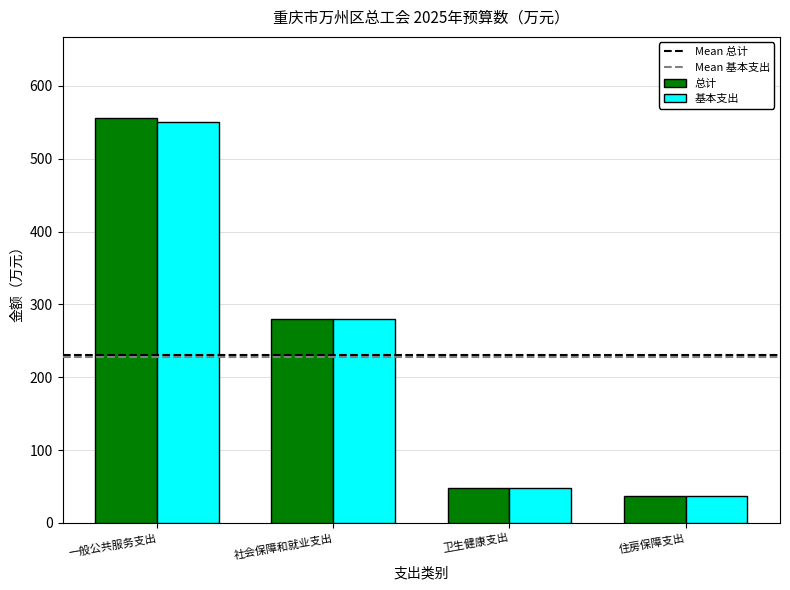

Rank the series by their maximum value, from lowest to highest.

基本支出, 总计